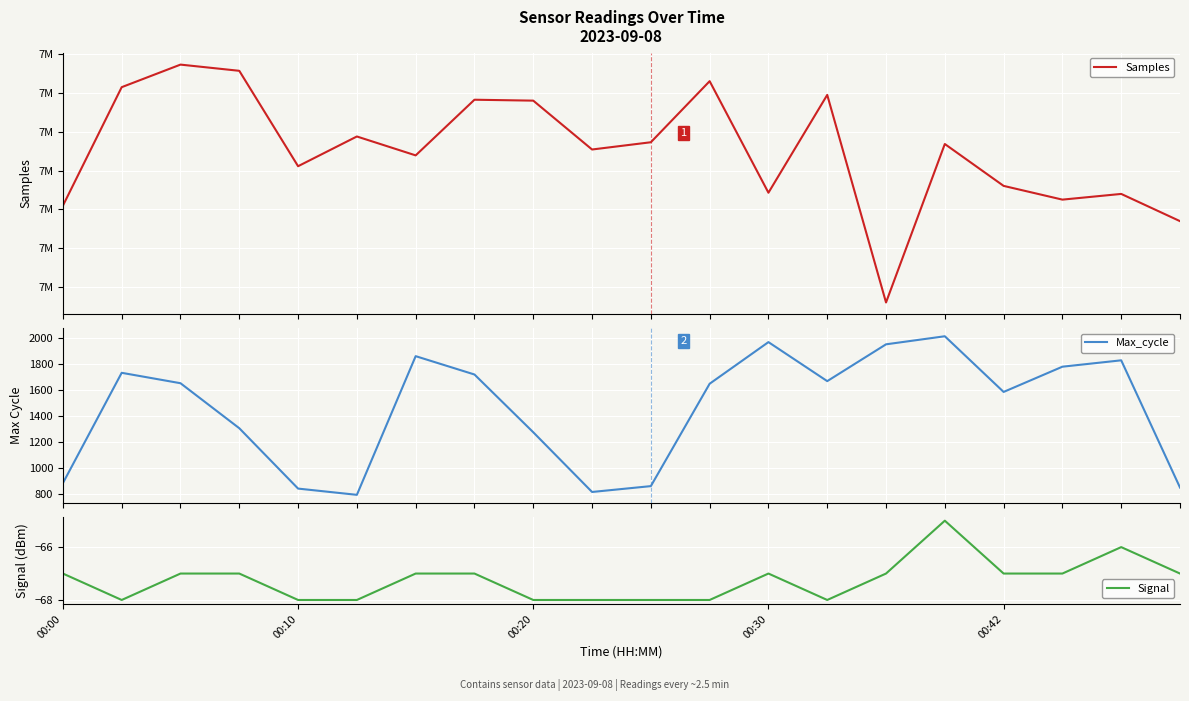

Reading left to right, transcribe all the data shown in this chart.

Samples: 7366188	7372296	7373459	7373139	7368223	7369755	7368781	7371649	7371602	7369084	7369458	7372605	7366857	7371897	7361201	7369367	7367209	7366501	7366795	7365392
Max_cycle: 885	1733	1653	1307	843	795	1861	1720	1276	817	862	1649	1969	1669	1952	2014	1586	1780	1829	851
Signal: -67	-68	-67	-67	-68	-68	-67	-67	-68	-68	-68	-68	-67	-68	-67	-65	-67	-67	-66	-67